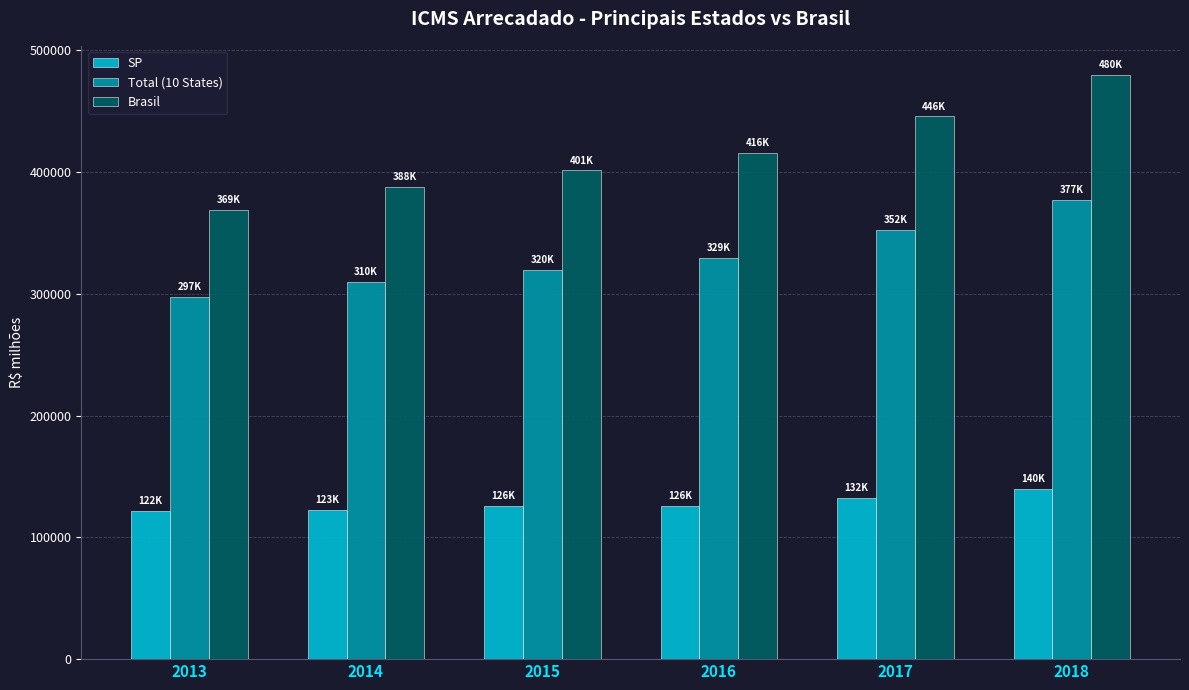

List the series in order of their peak value, lowest first.

SP, Total (10 States), Brasil